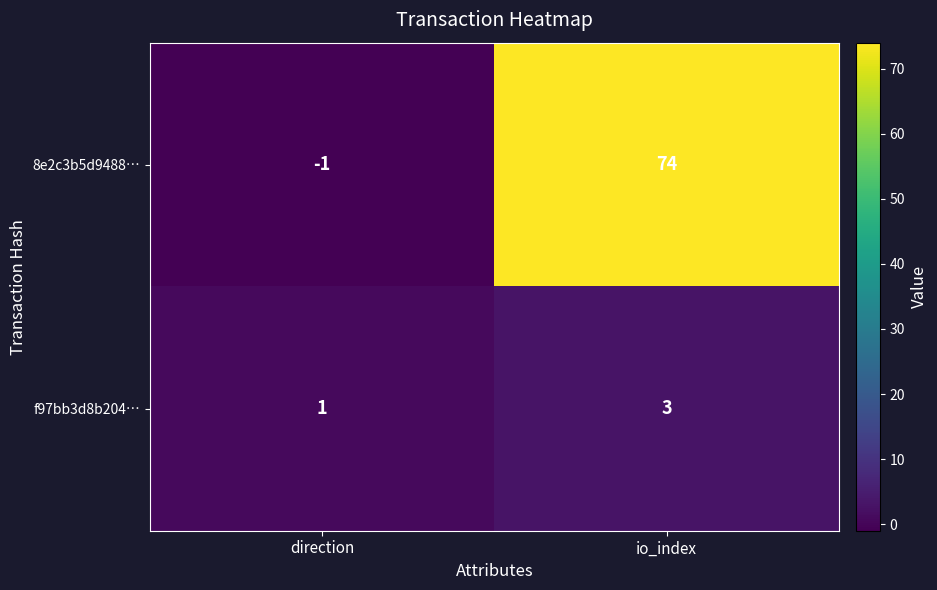

What is the sum of all 8e2c3b5d9488… values?

73